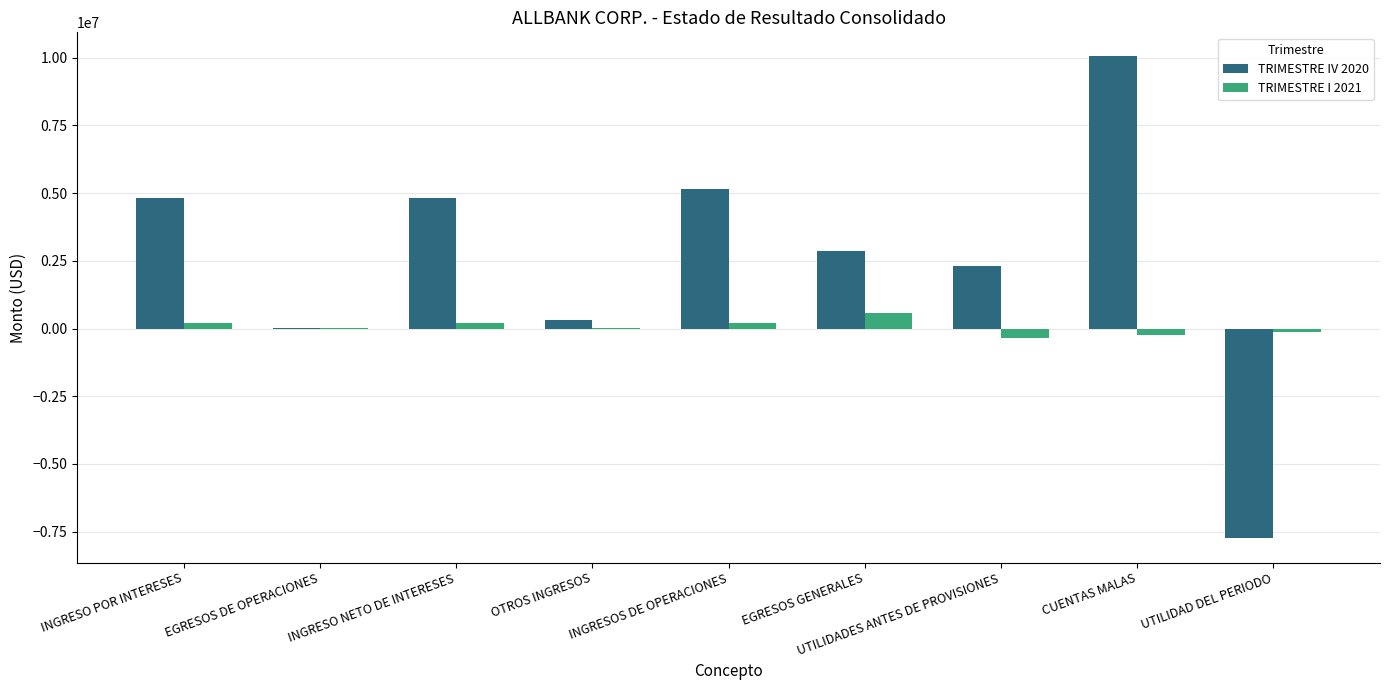

Is the value of TRIMESTRE I 2021 at UTILIDADES ANTES DE PROVISIONES greater than the value of TRIMESTRE IV 2020 at INGRESO NETO DE INTERESES?

No